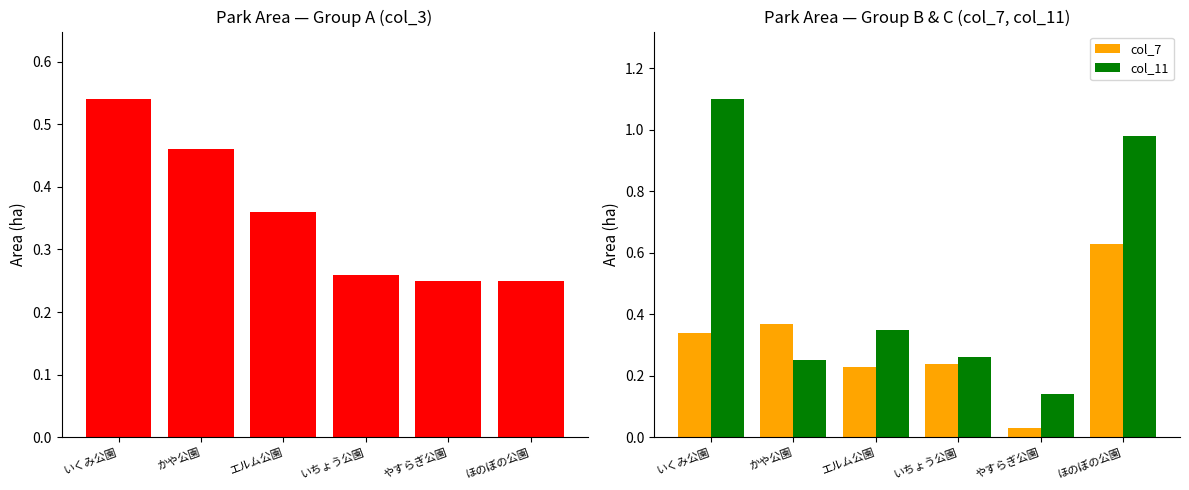

Where is col_11 nearest to the value 0?

やすらぎ公園